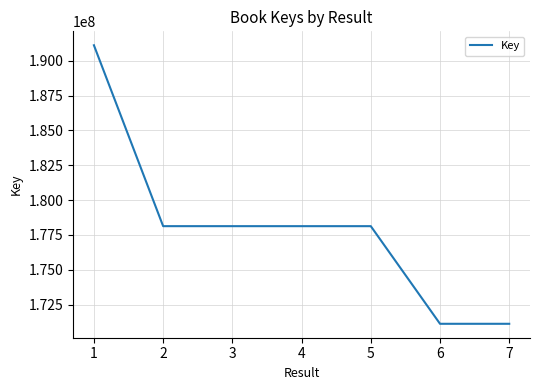

What is the difference between the values at 4 and 3?

184